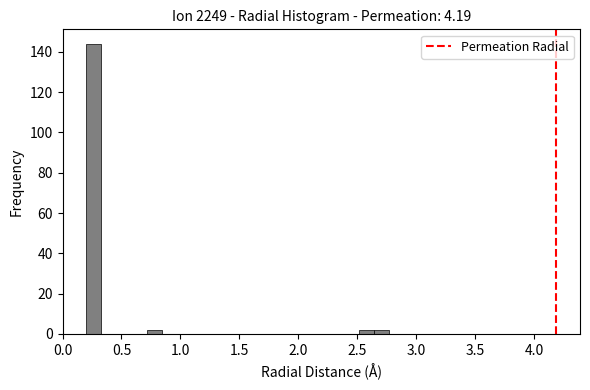

Around what value on the x-axis is the tallest bar? Give the approximate position of its centre, as read against the axis.

0.25